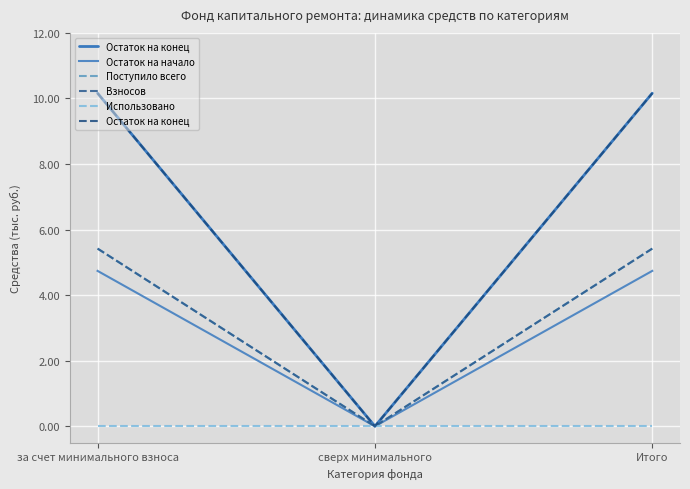

At сверх минимального, list the series in order from smallest to largest.

Остаток на конец, Остаток на начало, Поступило всего, Взносов, Использовано